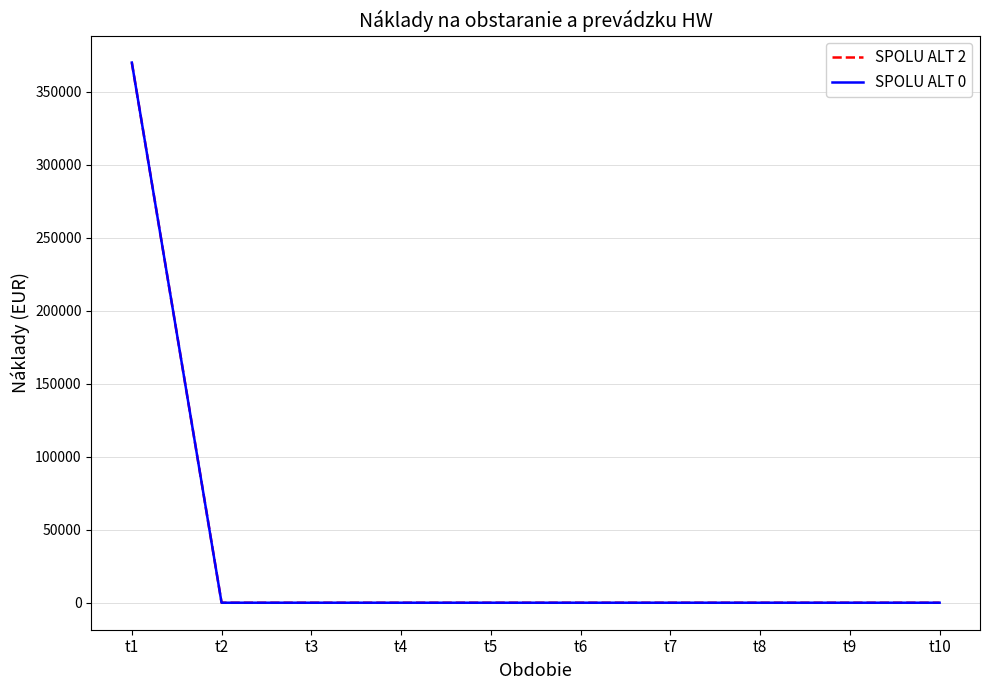

Does the chart display data point markers on the line(s)?

No